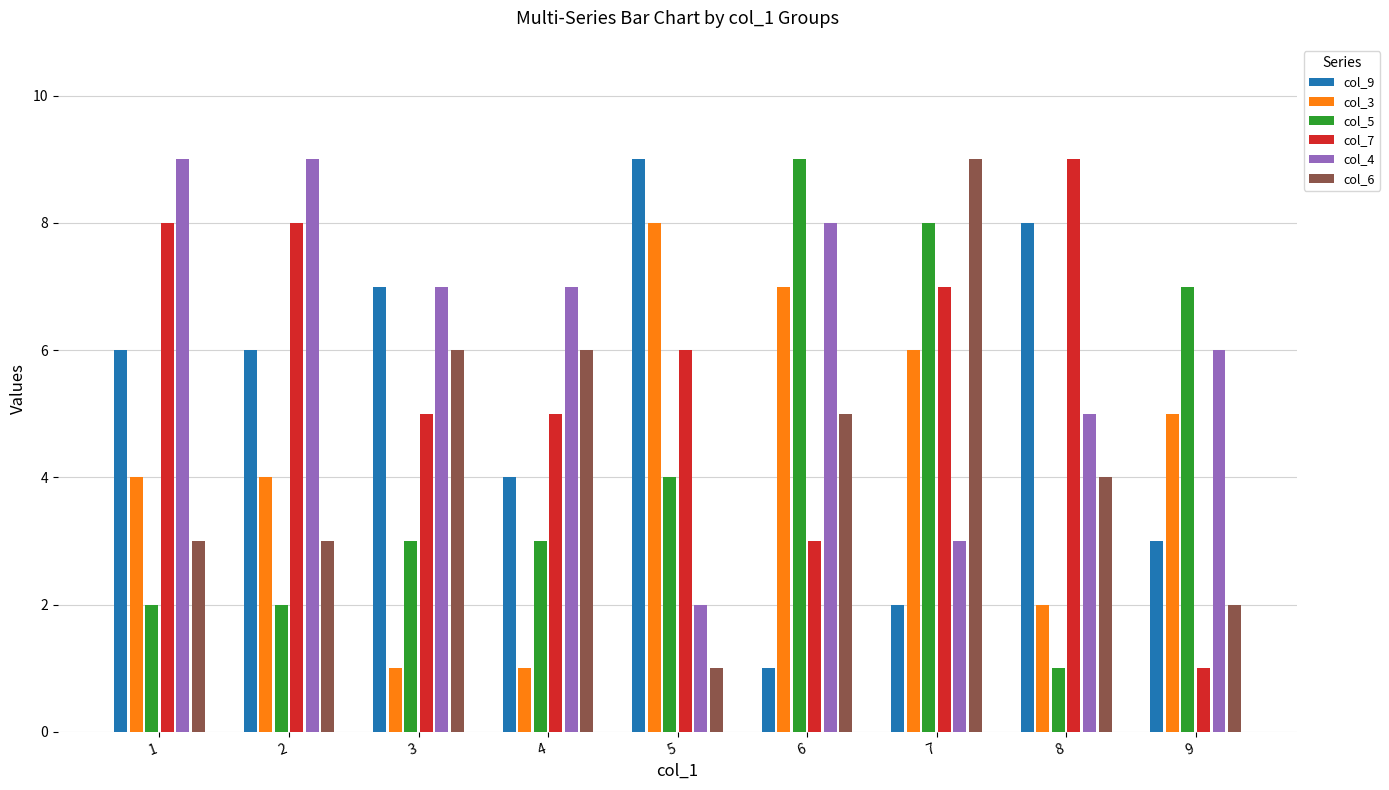

Reading left to right, what are all the values shown in this chart?

col_9: 1=6	2=6	3=7	4=4	5=9	6=1	7=2	8=8	9=3
col_3: 1=4	2=4	3=1	4=1	5=8	6=7	7=6	8=2	9=5
col_5: 1=2	2=2	3=3	4=3	5=4	6=9	7=8	8=1	9=7
col_7: 1=8	2=8	3=5	4=5	5=6	6=3	7=7	8=9	9=1
col_4: 1=9	2=9	3=7	4=7	5=2	6=8	7=3	8=5	9=6
col_6: 1=3	2=3	3=6	4=6	5=1	6=5	7=9	8=4	9=2